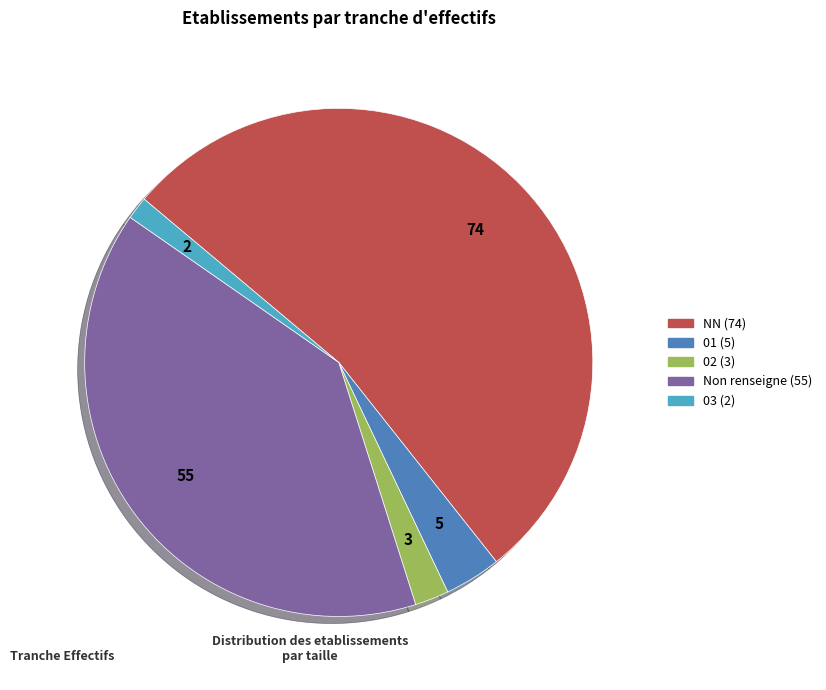

Is there a majority slice in this chart?

Yes